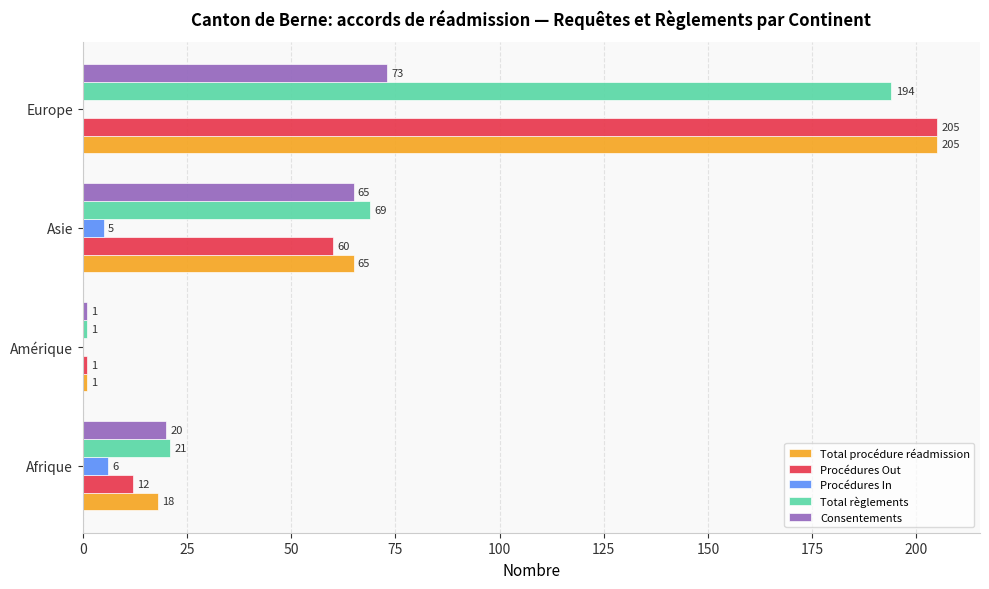

What is the maximum value shown in the chart?

205